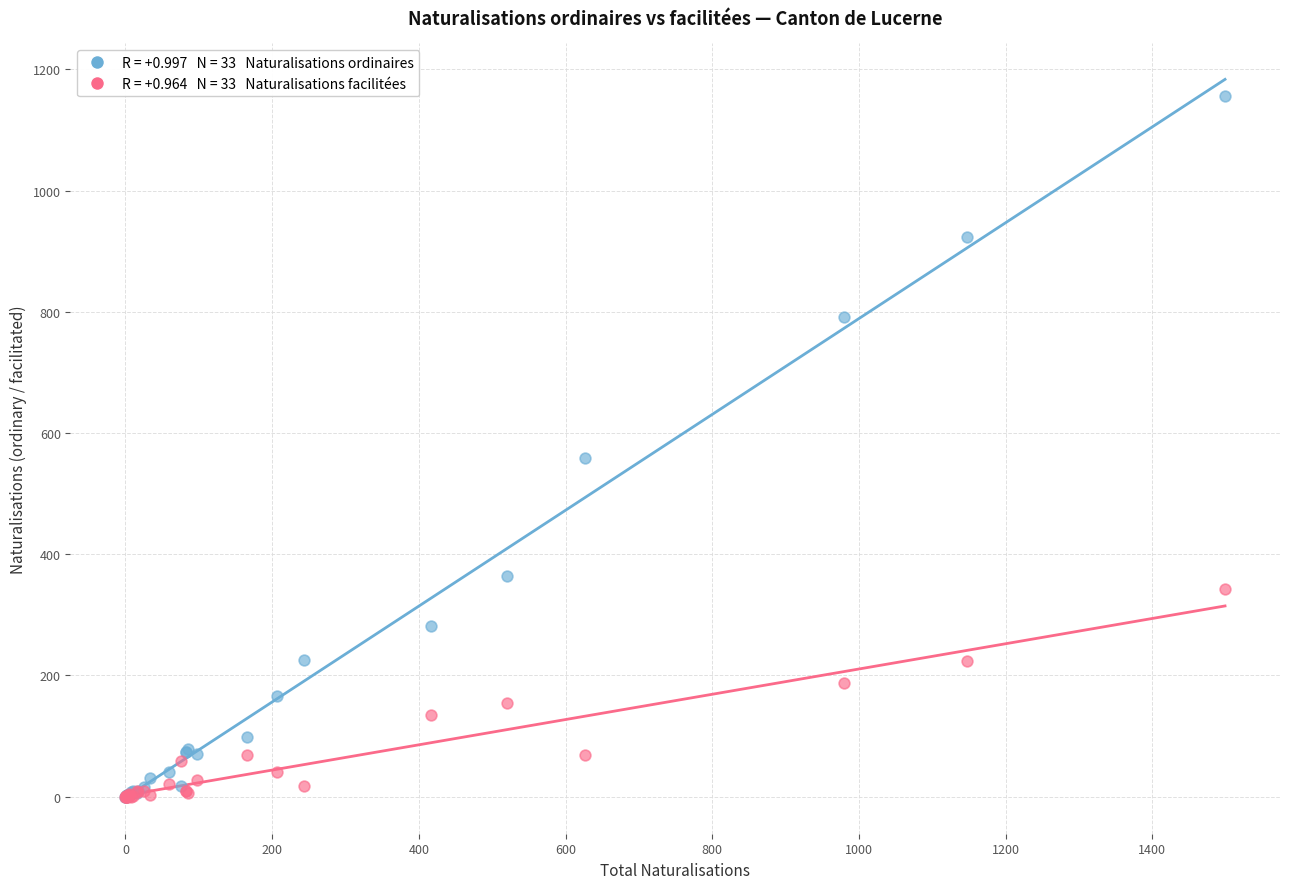

Across all series, what Y value is closest to 578?

559